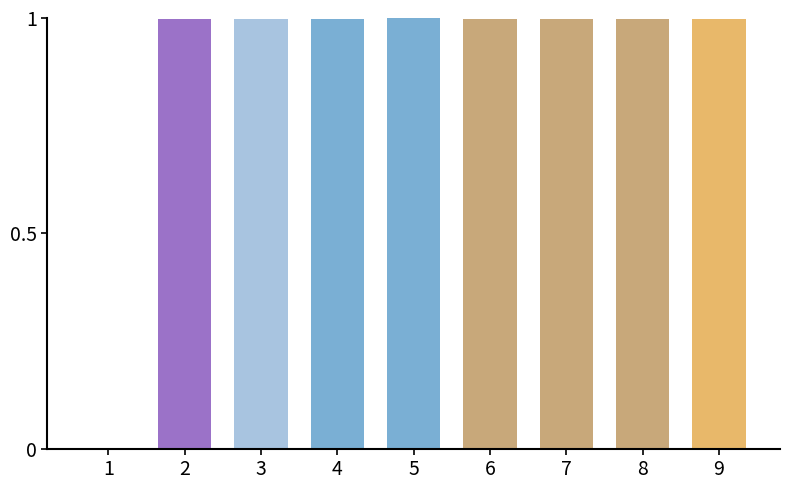

What is the greatest value displayed?

1.0